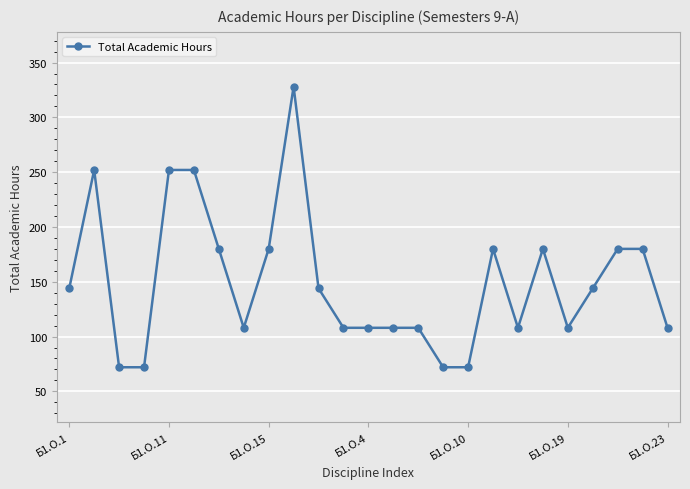

True or false: the data has more than 0 interior local peaks.

True